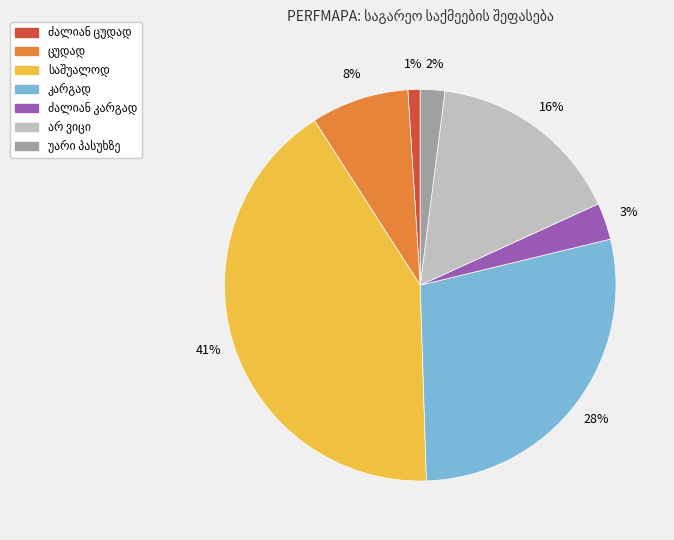

To the nearest percent, what is the difference between the largest and smallest slice percentages?

40%